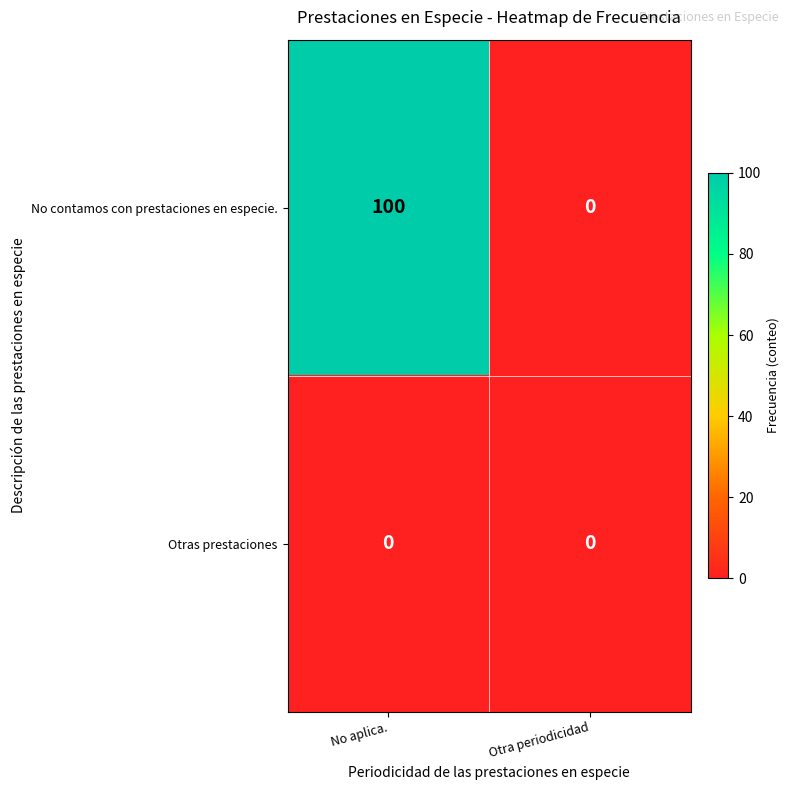

The No contamos con prestaciones en especie. series shows 152 at No aplica.. True or false?

False